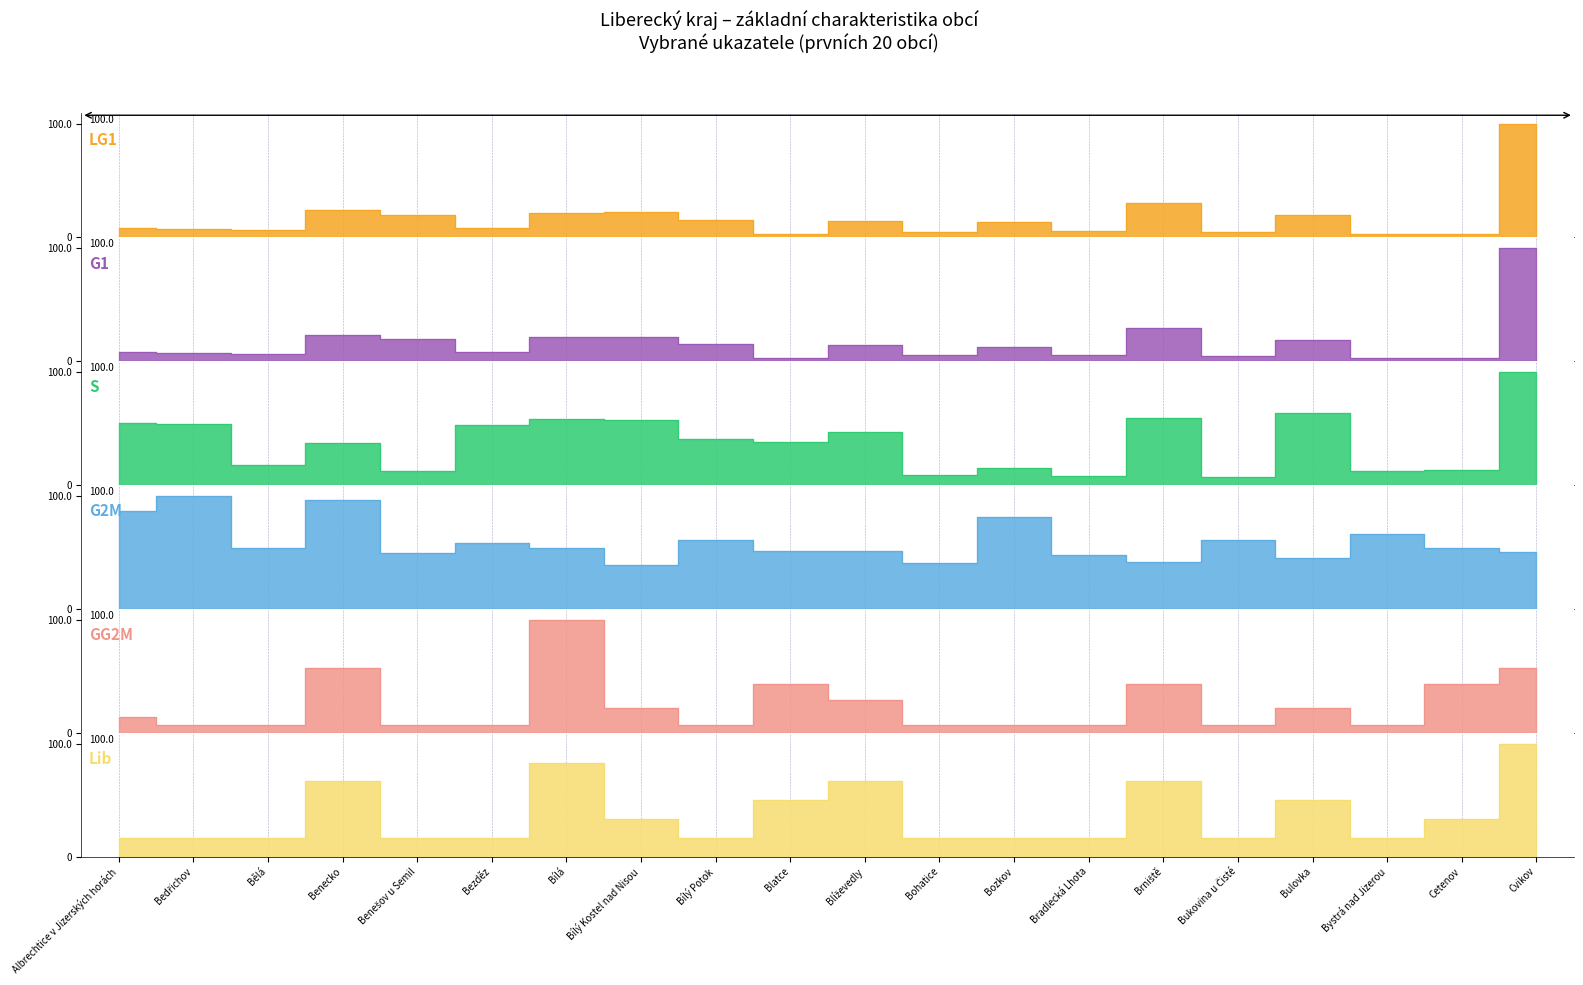

What is the smallest value displayed?

2.4